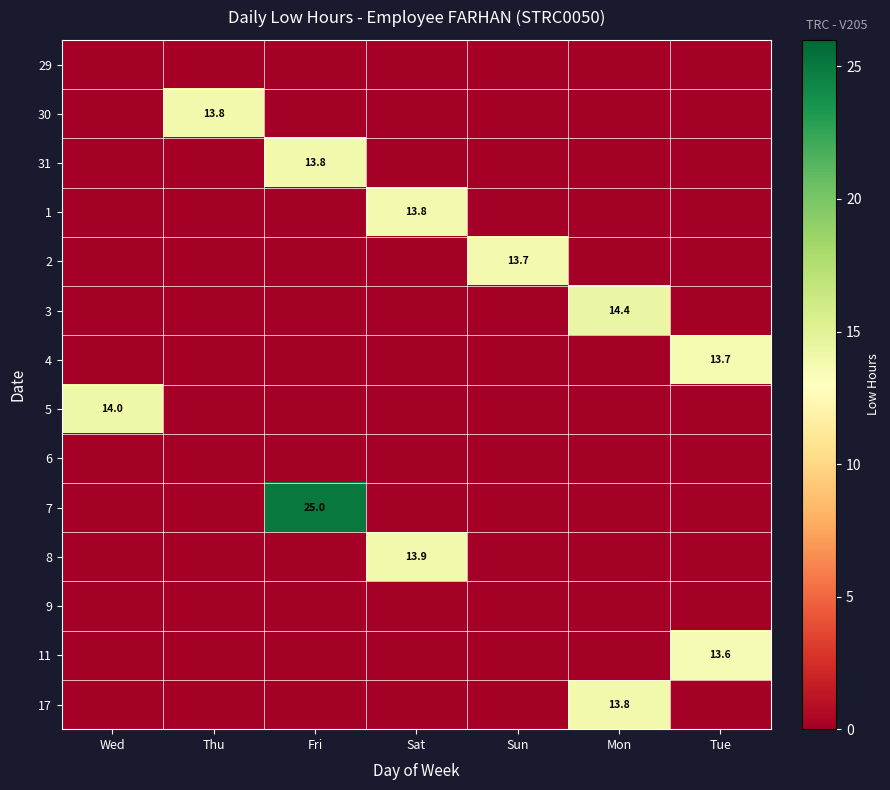

True or false: 7 has a value of 17.1 at Sun.

False